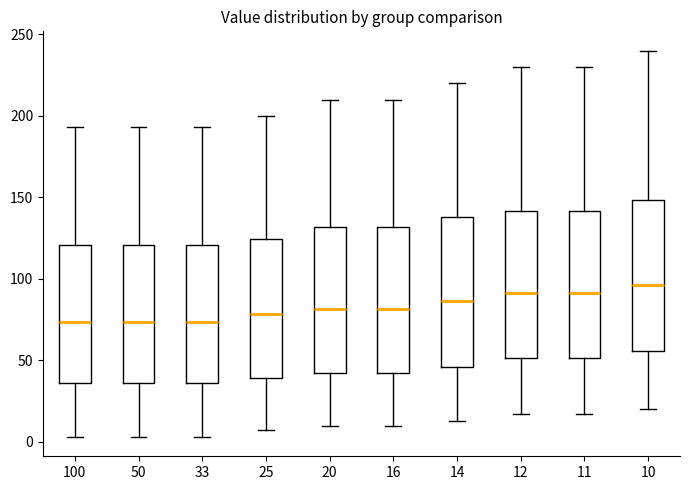

Where is the lower edge of the box at x = 16 on the y-axis? The values are not printed on the chart, so give them approximately, as read against the axis.

40